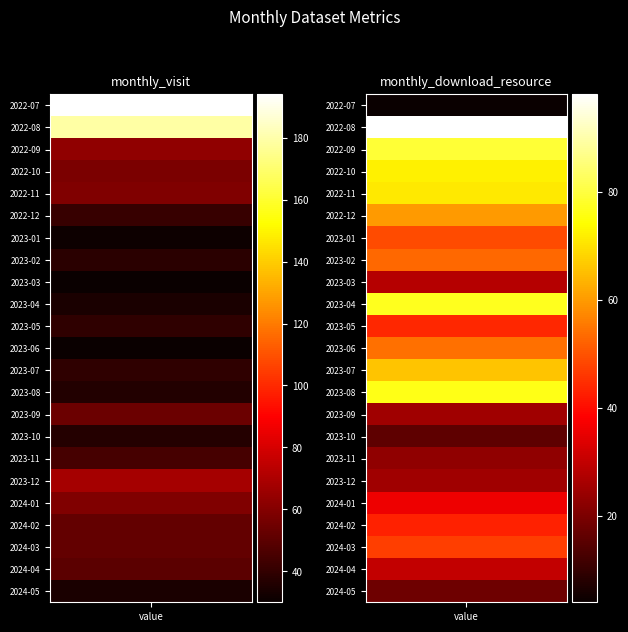

At which label does monthly_download_resource first exceed 47?

2022-08